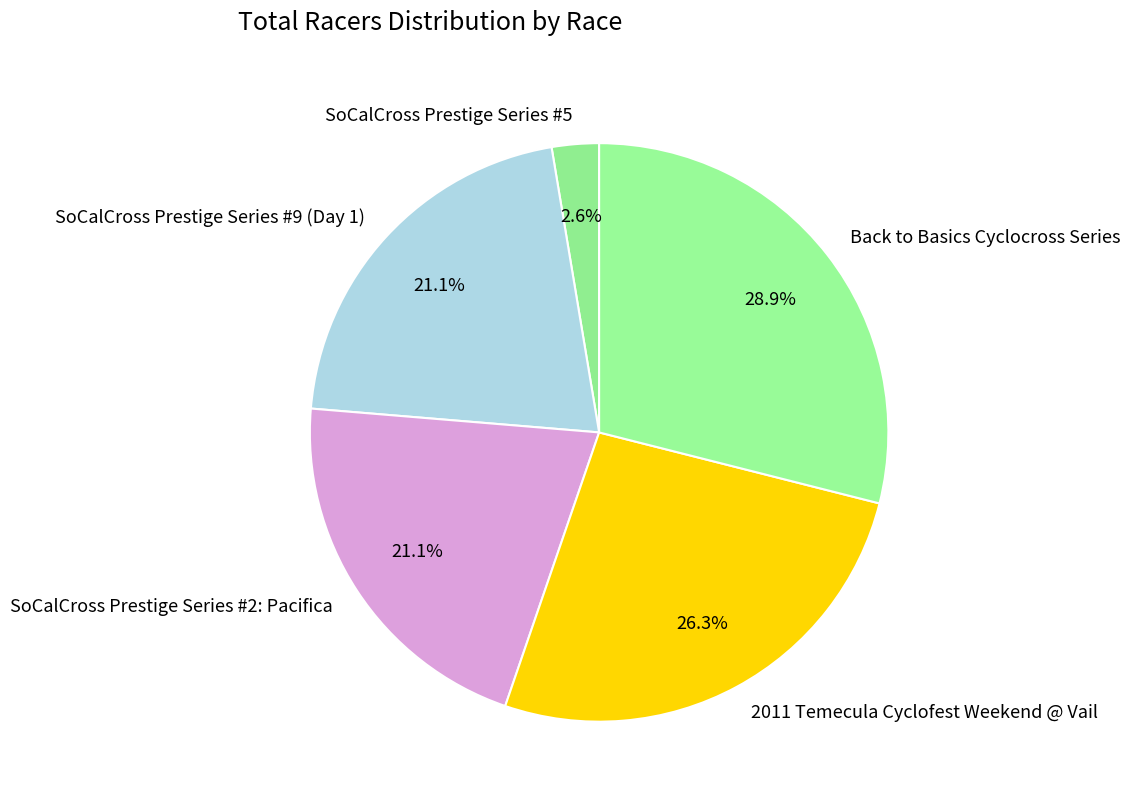

Which category has the biggest portion of the pie?

Back to Basics Cyclocross Series